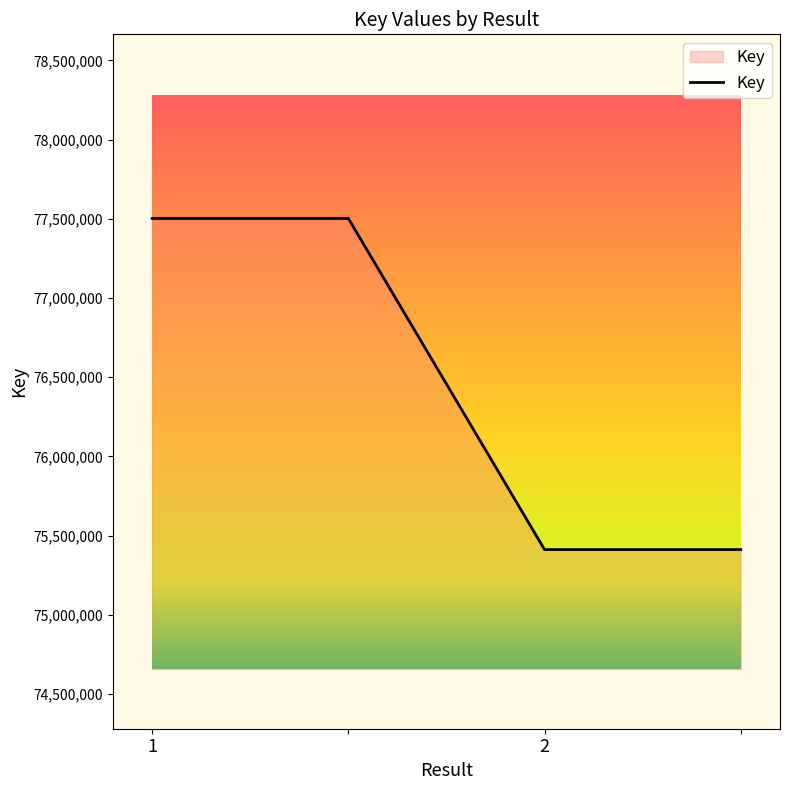

True or false: there are more than 1 points higher than both neighbors.

False